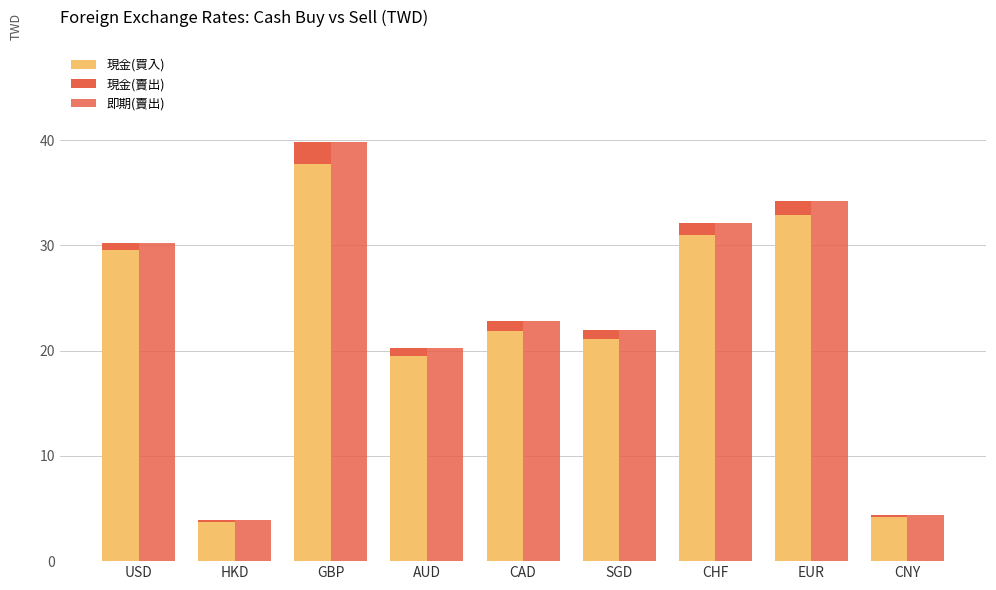

True or false: 現金(買入) has a value of 21.1 at SGD.

True